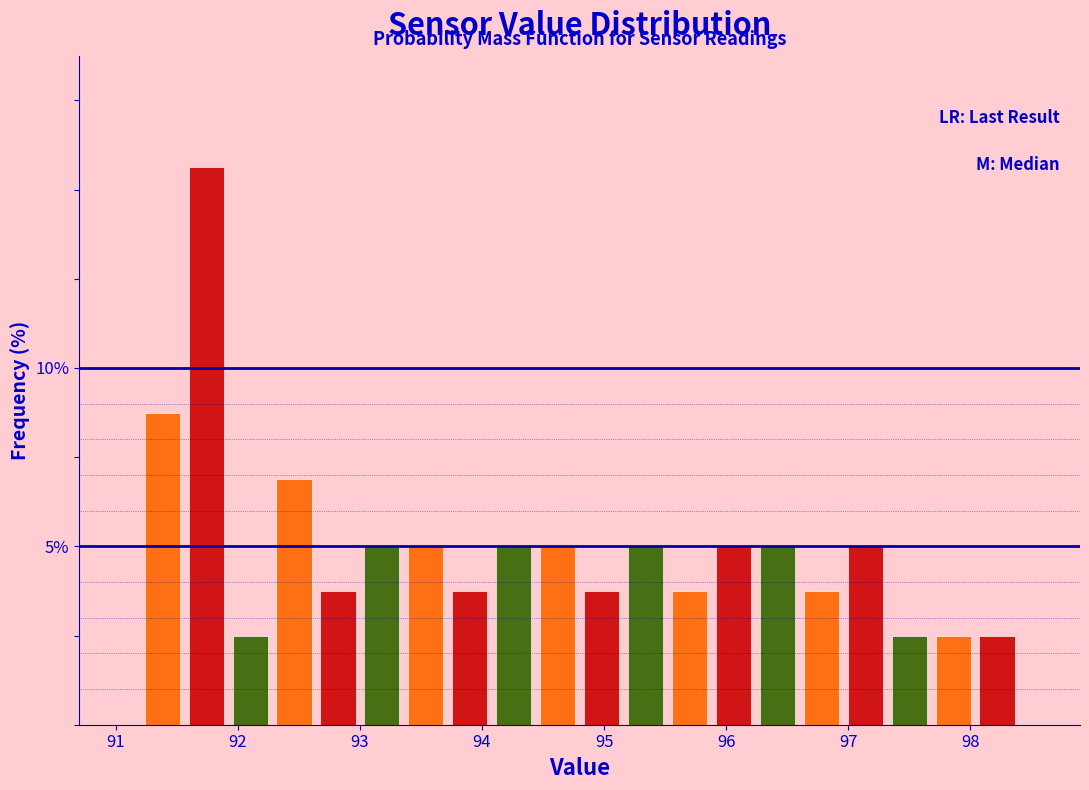

Around what value on the x-axis is the tallest bar? Give the approximate position of its centre, as read against the axis.

91.7